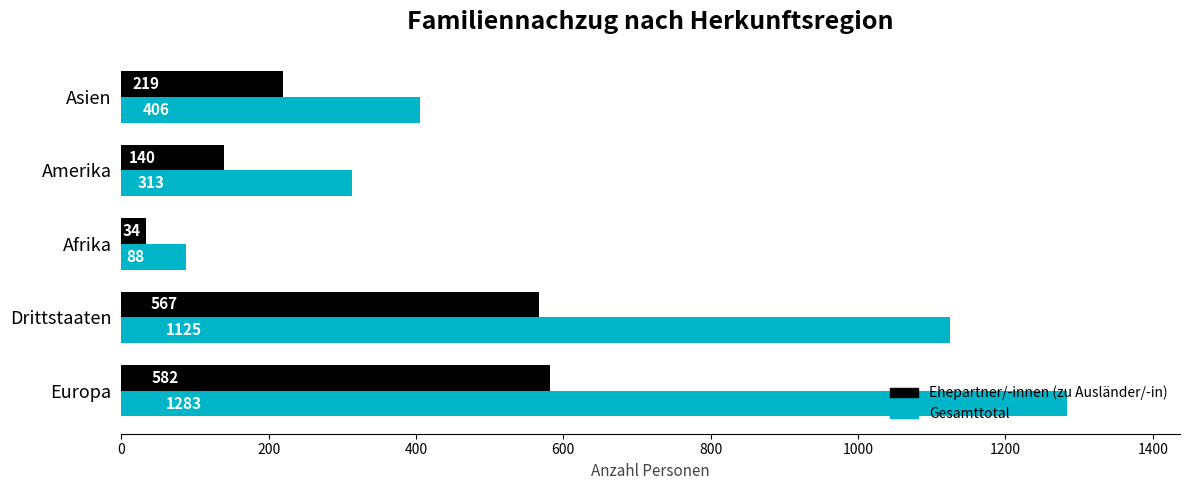

What is the average value of the Gesamttotal series?

643